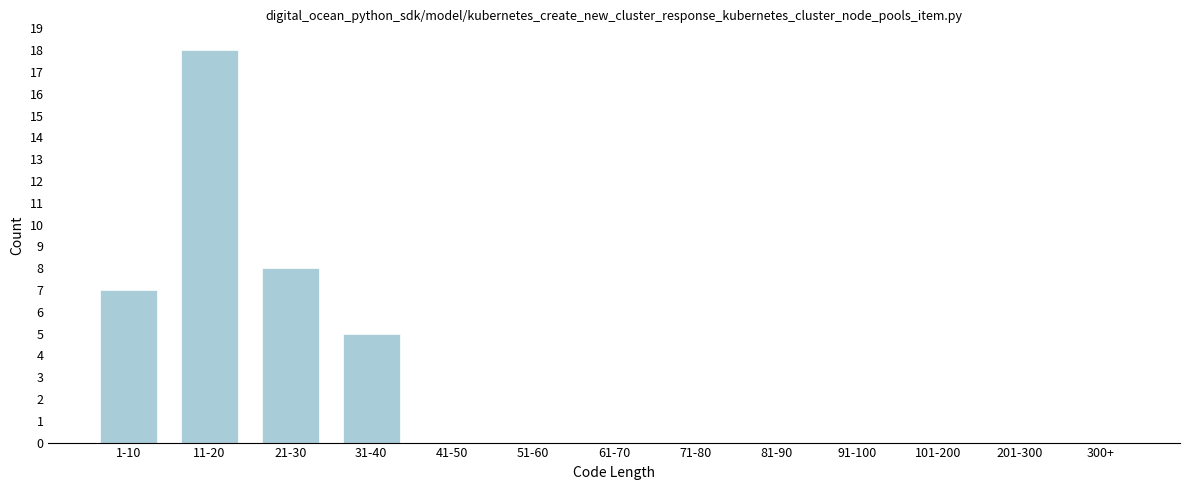

Reading left to right, what are all the values shown in this chart?

1-10=7	11-20=18	21-30=8	31-40=5	41-50=0	51-60=0	61-70=0	71-80=0	81-90=0	91-100=0	101-200=0	201-300=0	300+=0